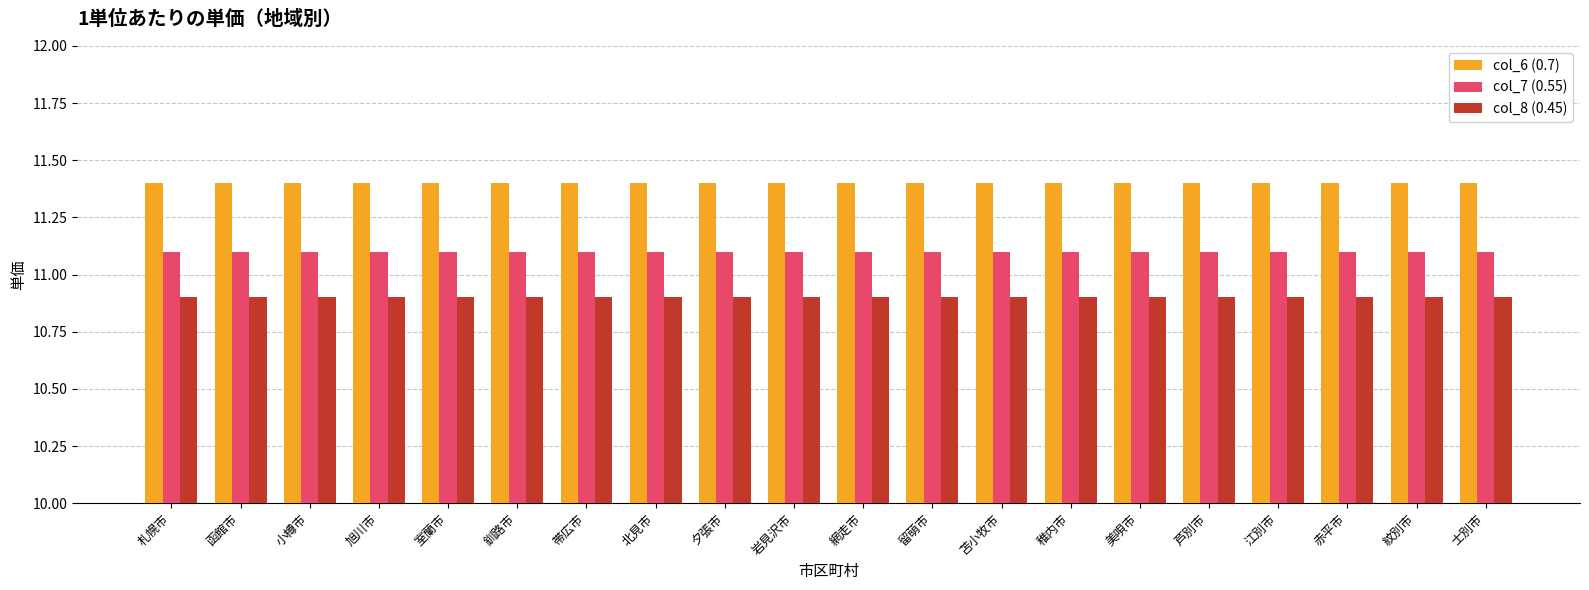

What is the label of the 18th bar from the right?

小樽市